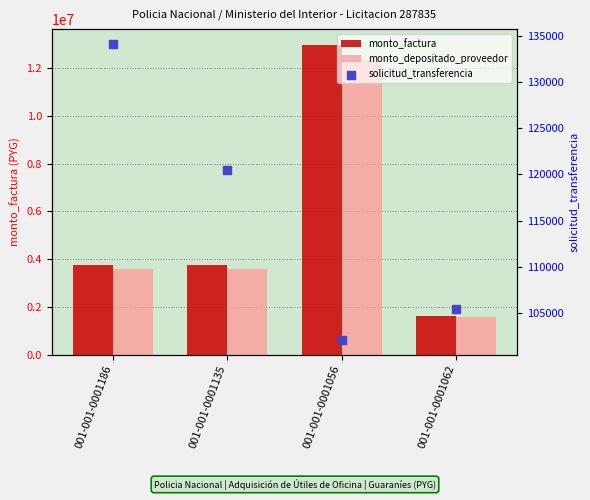

Which series has the widest spread of Y values?

monto_factura